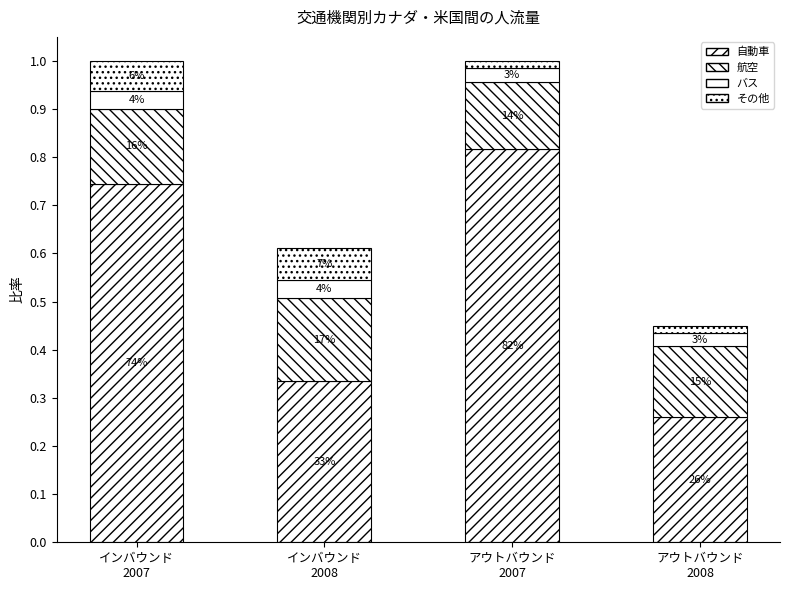

What position from the left is インバウンド
2007?

1